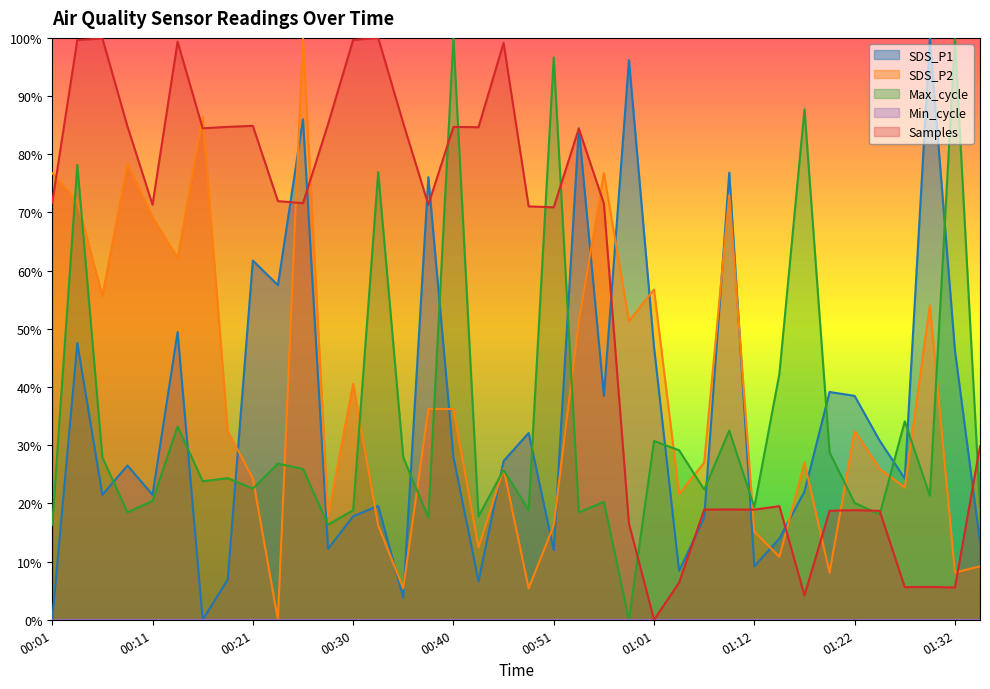

How many lines are shown in the chart?

4